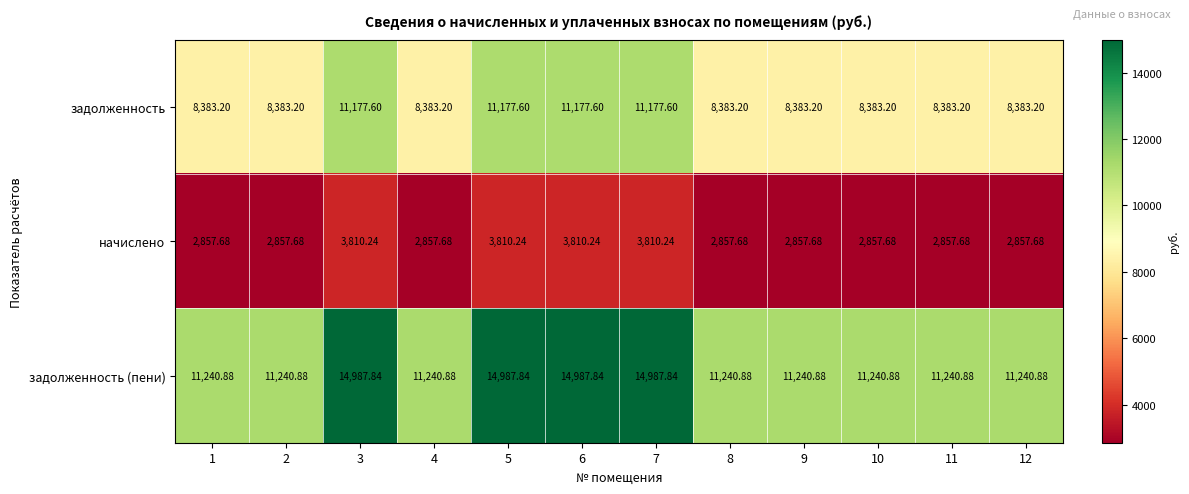

Which series has the largest total across all categories?

задолженность (пени)